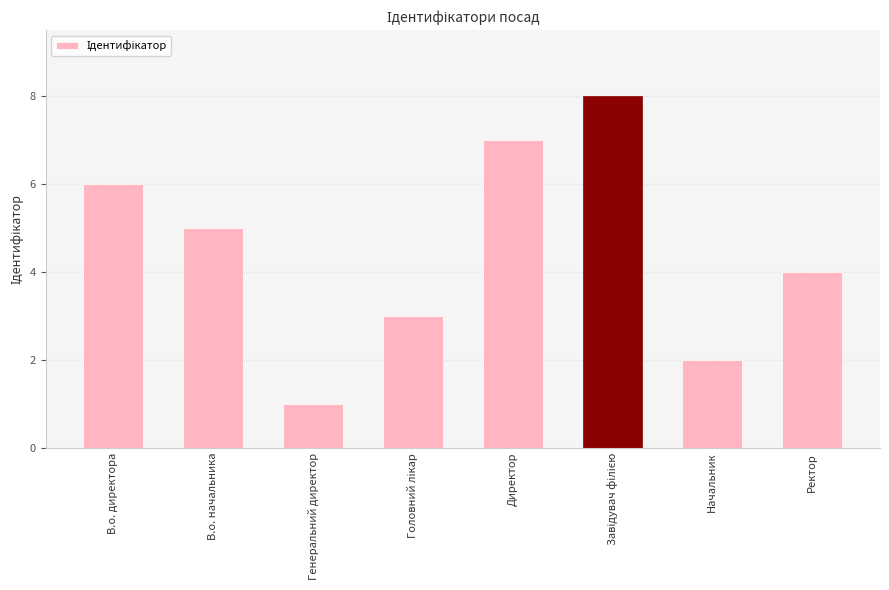

Which category has the lowest value across all series?

Генеральний директор